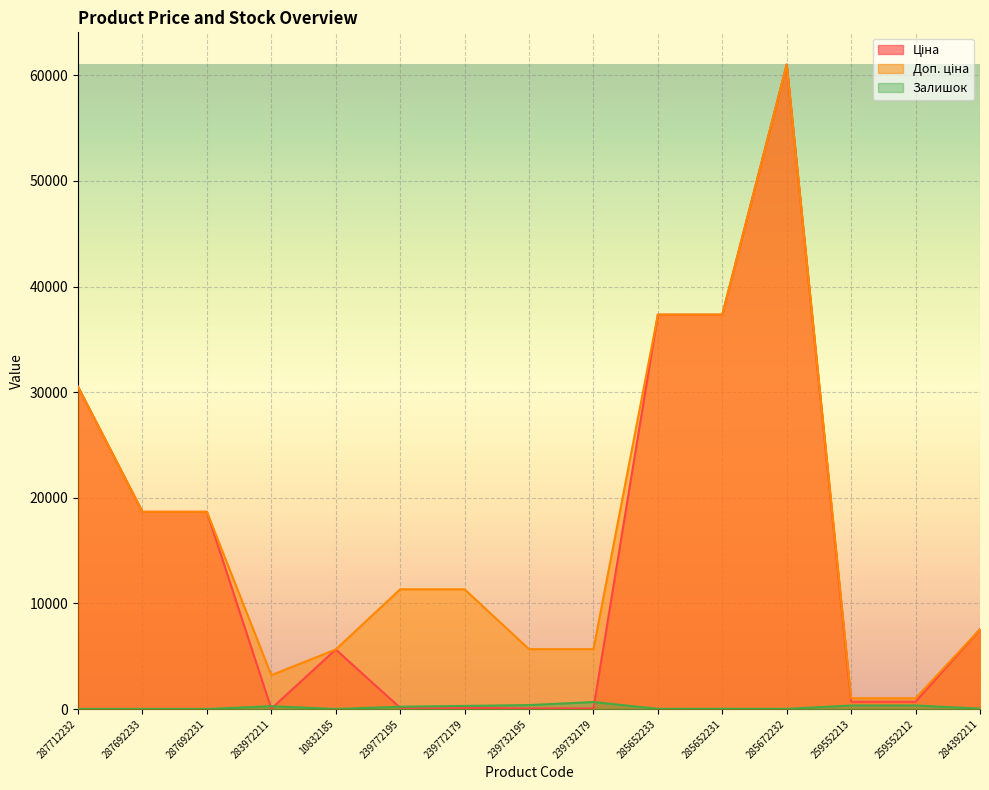

Which has a higher value, 285672232 or 239772195?

285672232